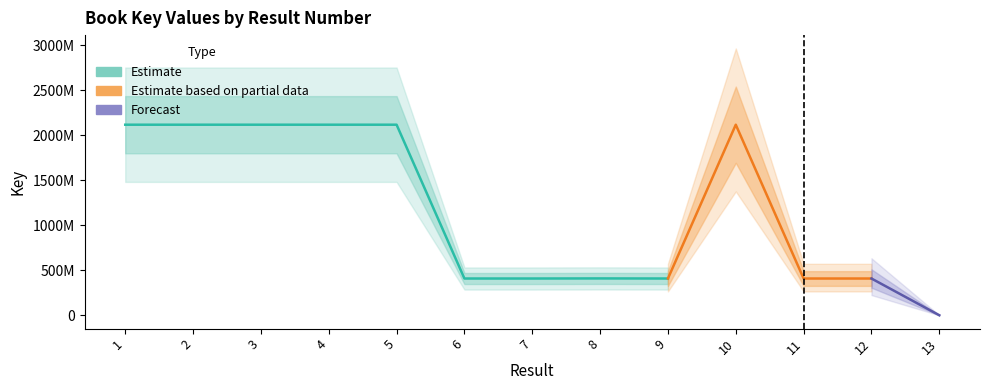

What is the change in value from 4 to 12?

-1708748650